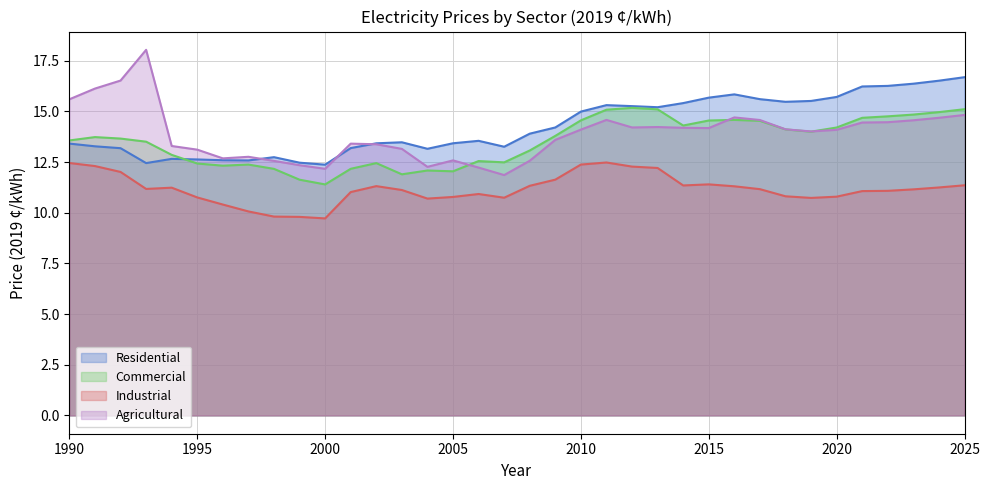

What is the value of the Industrial point at the 4th from the left?

11.2